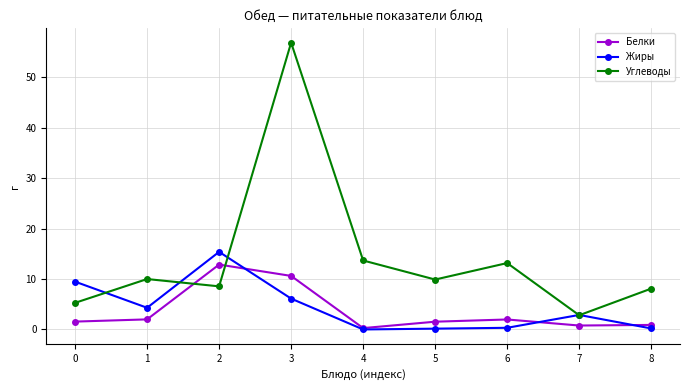

What is the total value across all series at 2?

36.8